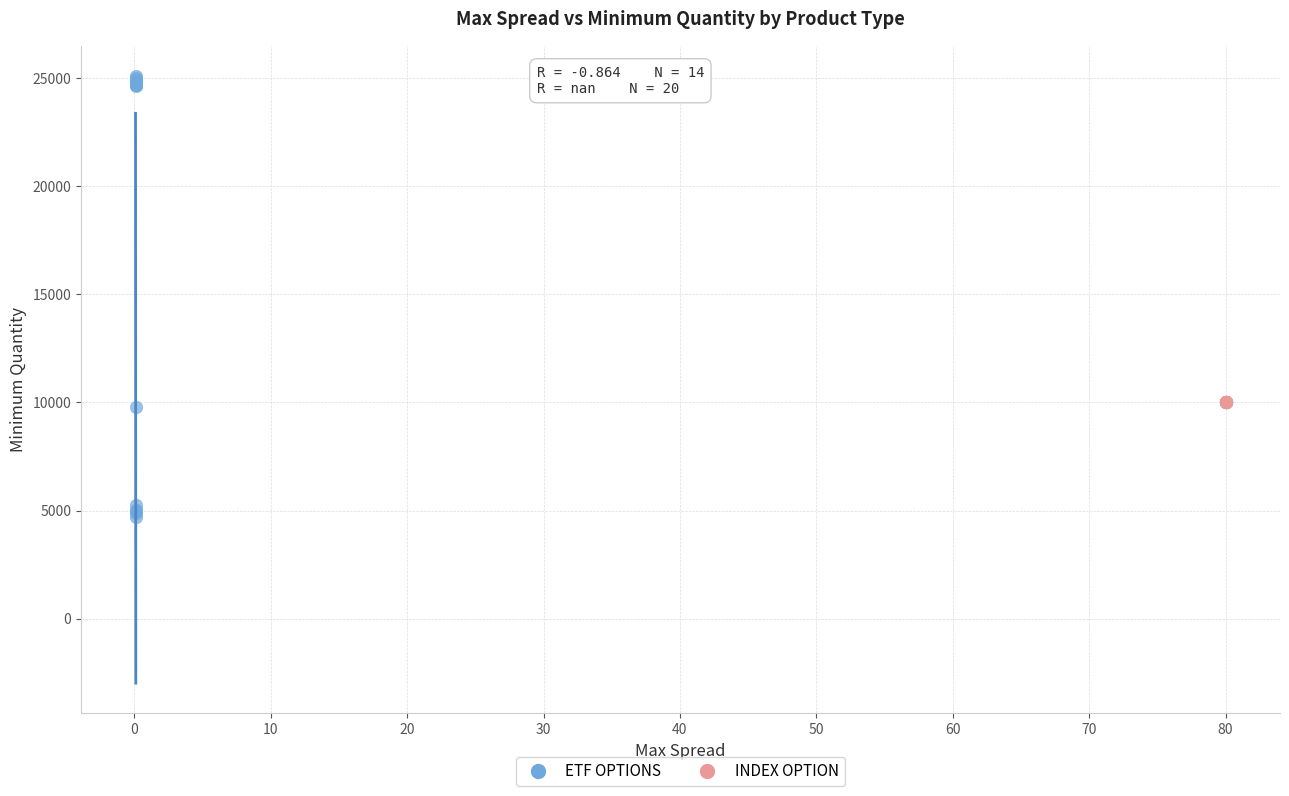

Which series contains the highest Y value?

ETF OPTIONS